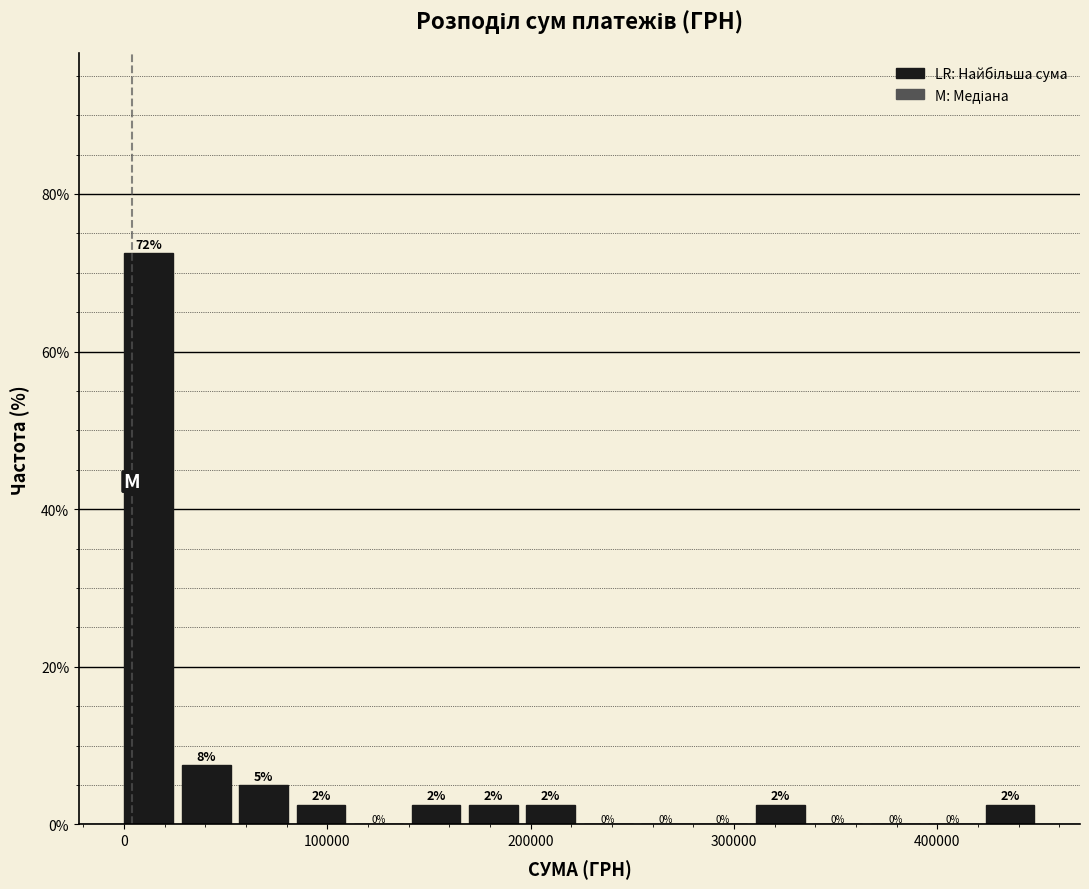

Read against the x-axis, roughly where is the centre of the tallest bar?

10000